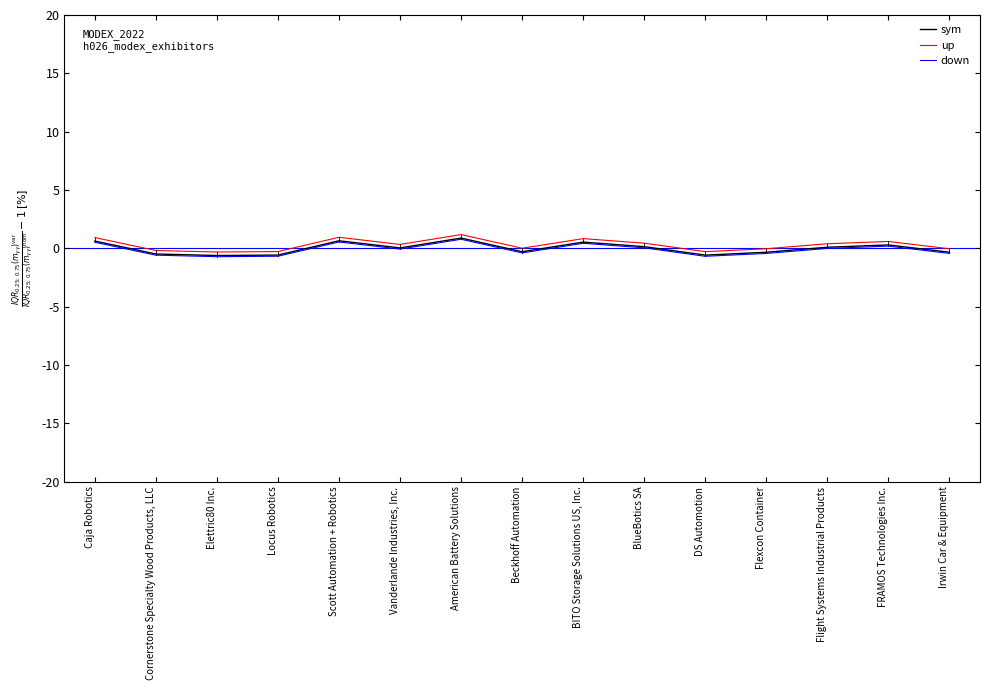

Does the chart have visible grid lines?

No